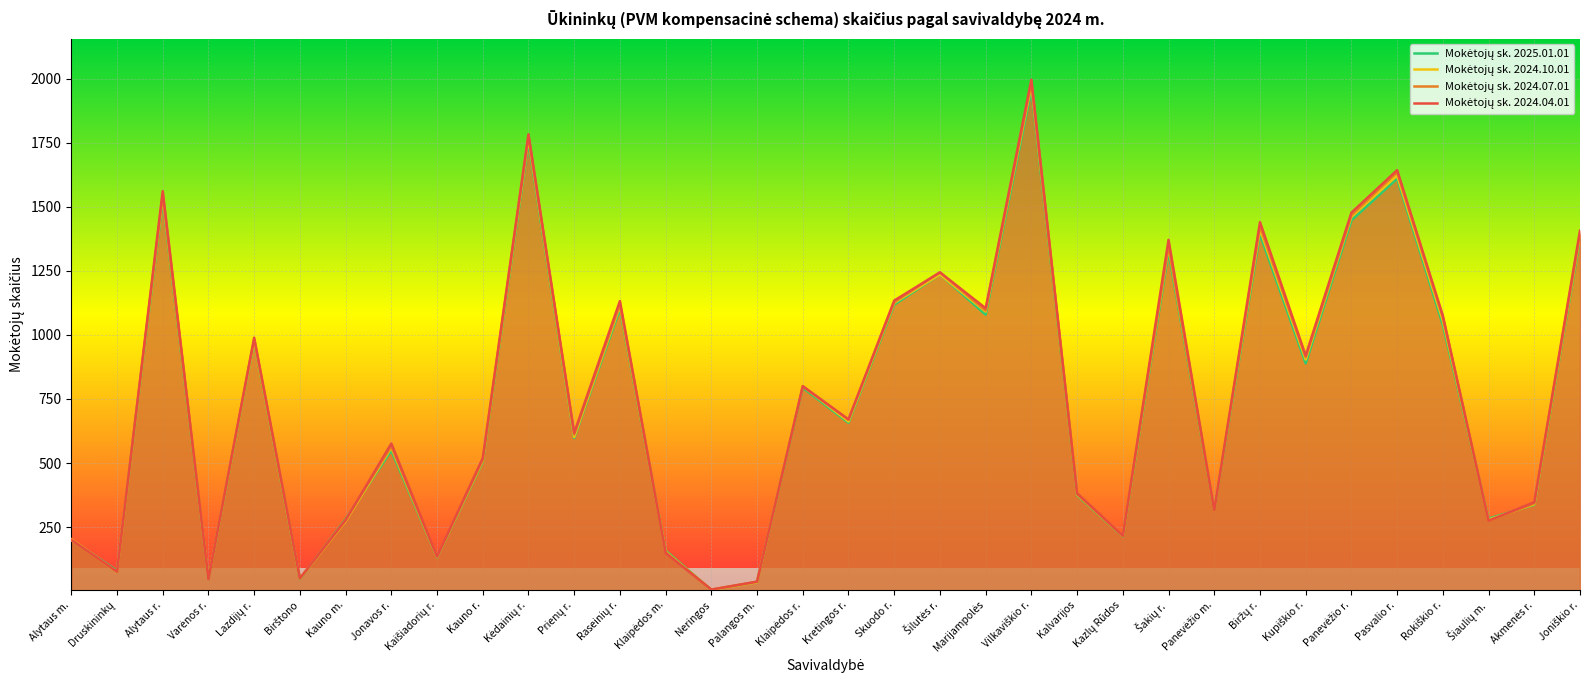

The value of Mokėtojų sk. 2025.01.01 at Kauno m. is 140. True or false?

False